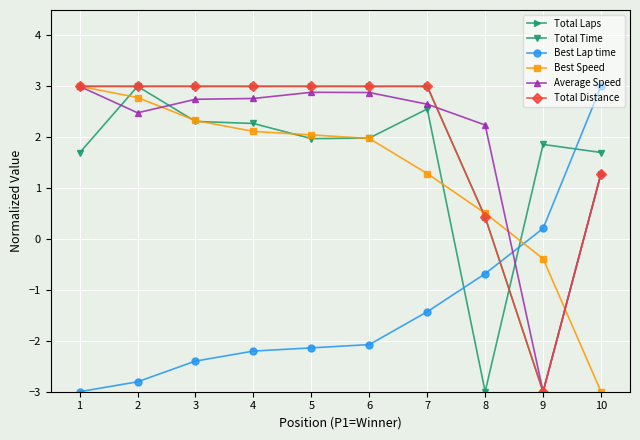

True or false: Total Time and Total Laps intersect in this chart.

True